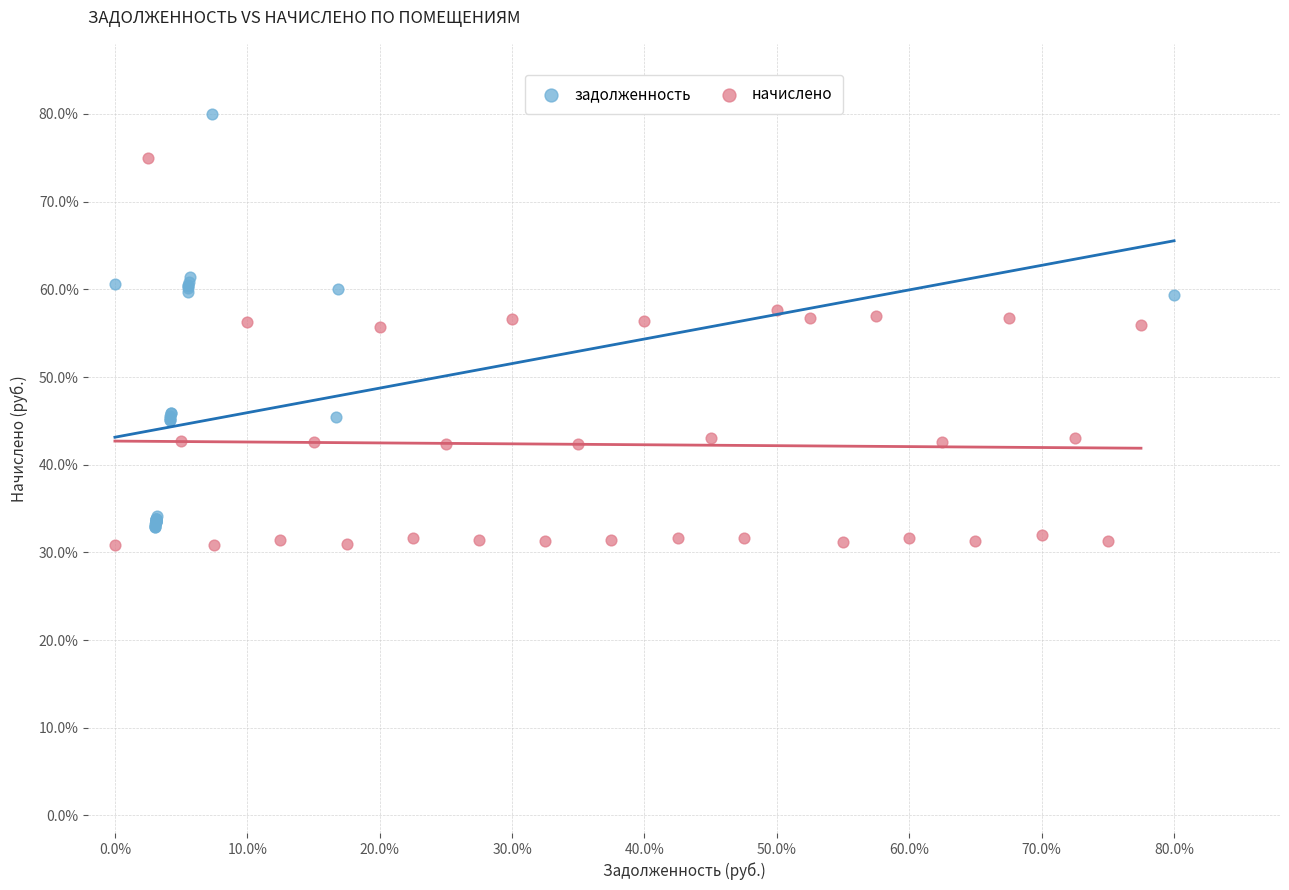

Which series has the widest spread of Y values?

задолженность